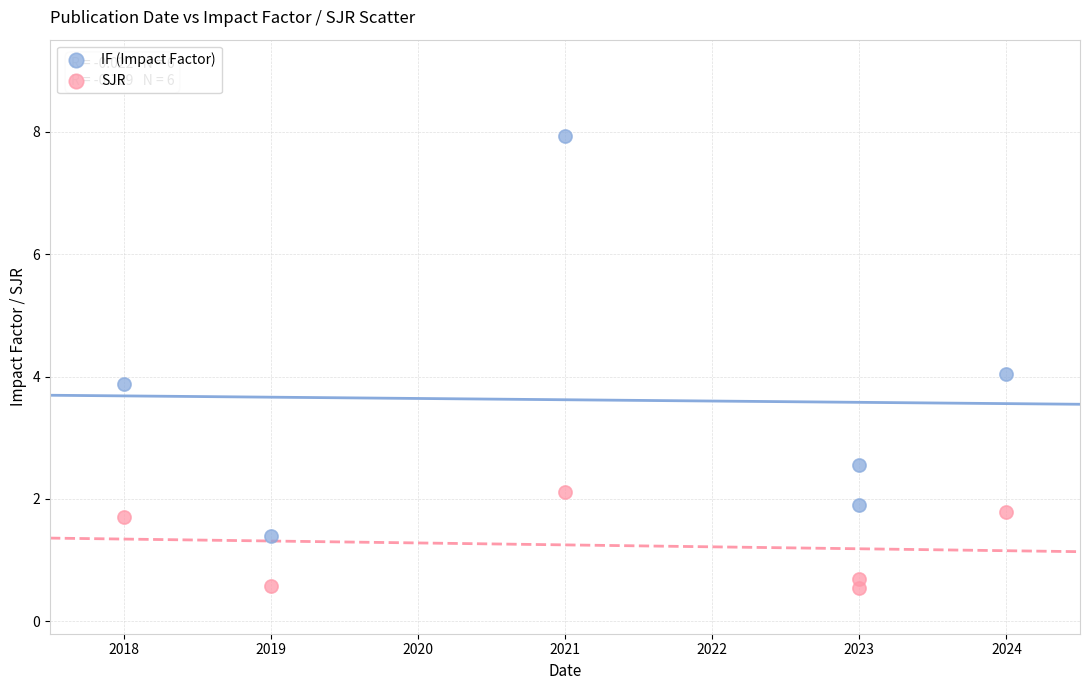

Across all data points, what is the average X value?

2021.3